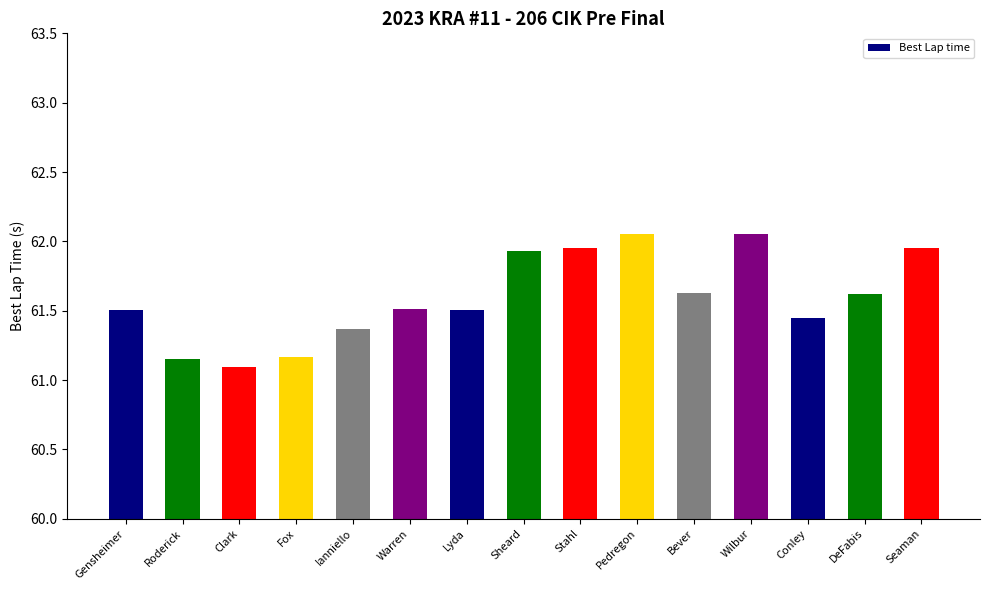

Is it true that the value at Wilbur is 108.0?

False